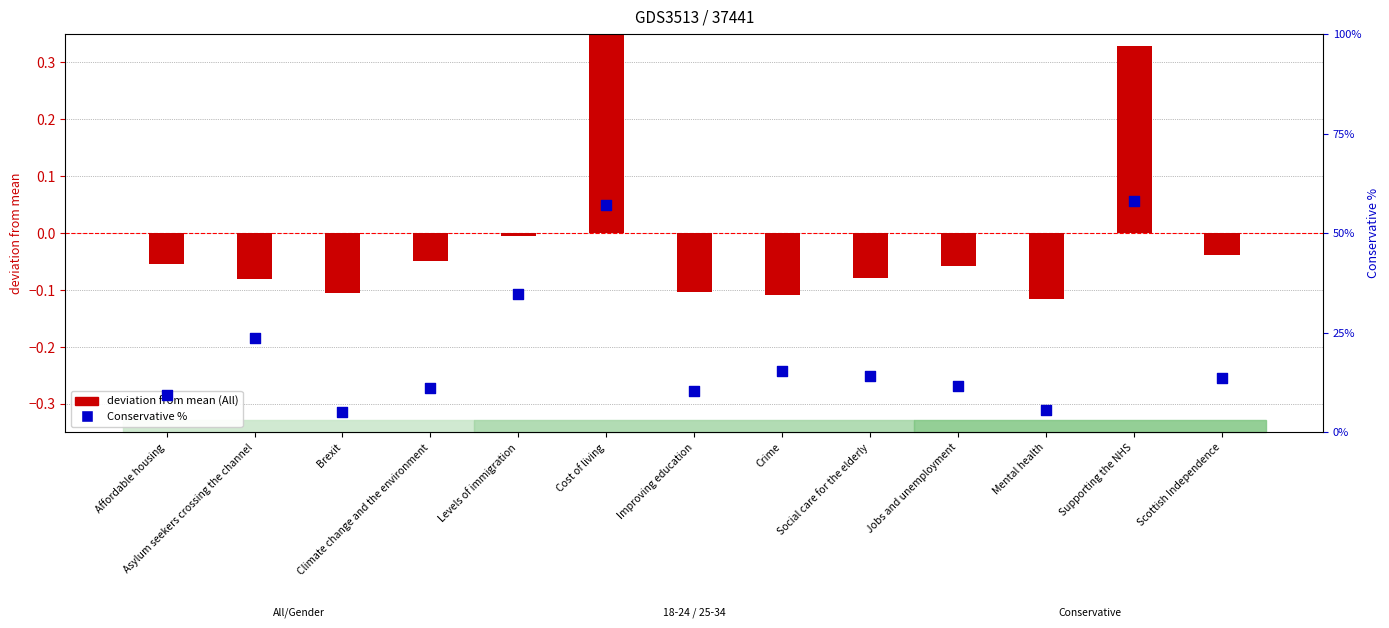

Which series has the widest spread of Y values?

Conservative (%)